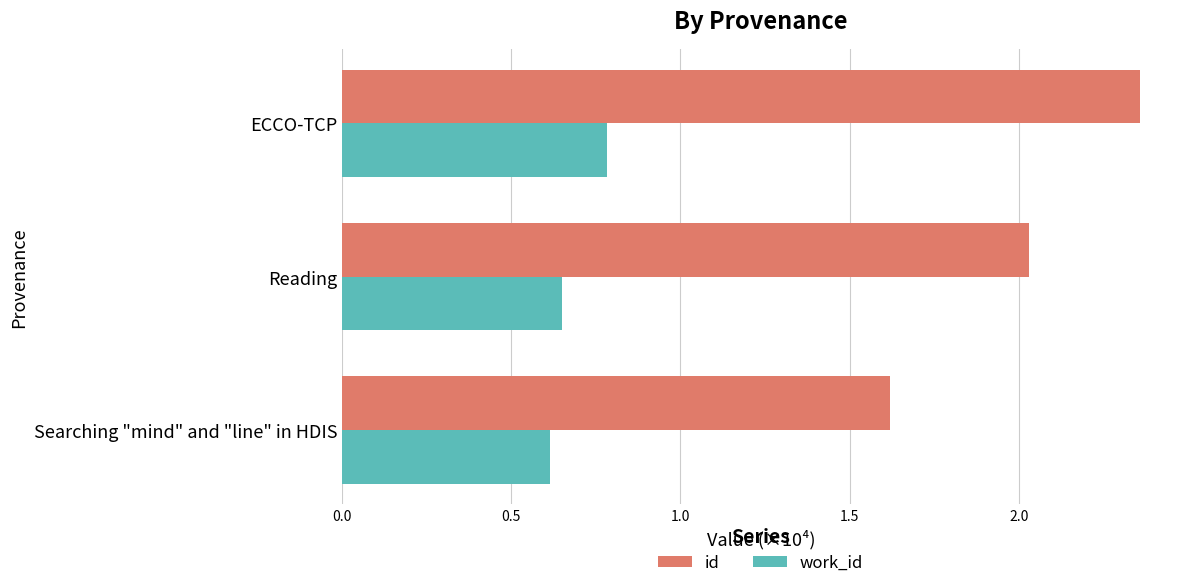

What is the difference between the id values at Searching "mind" and "line" in HDIS and Reading?

0.4